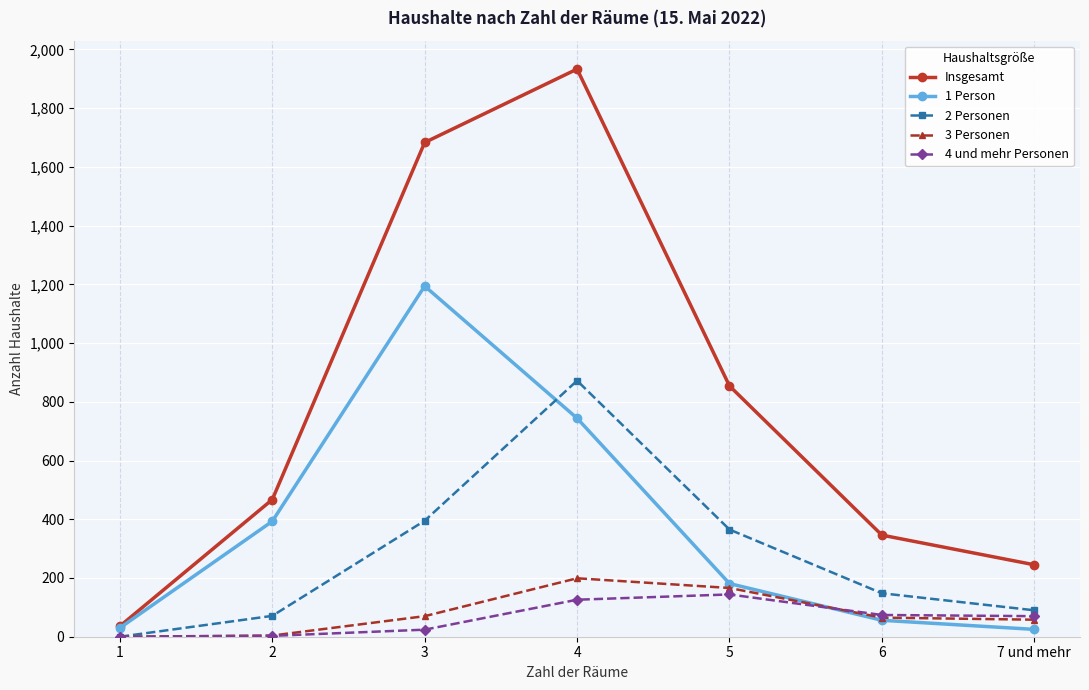

How many values in the 1 Person series are below 181?

3